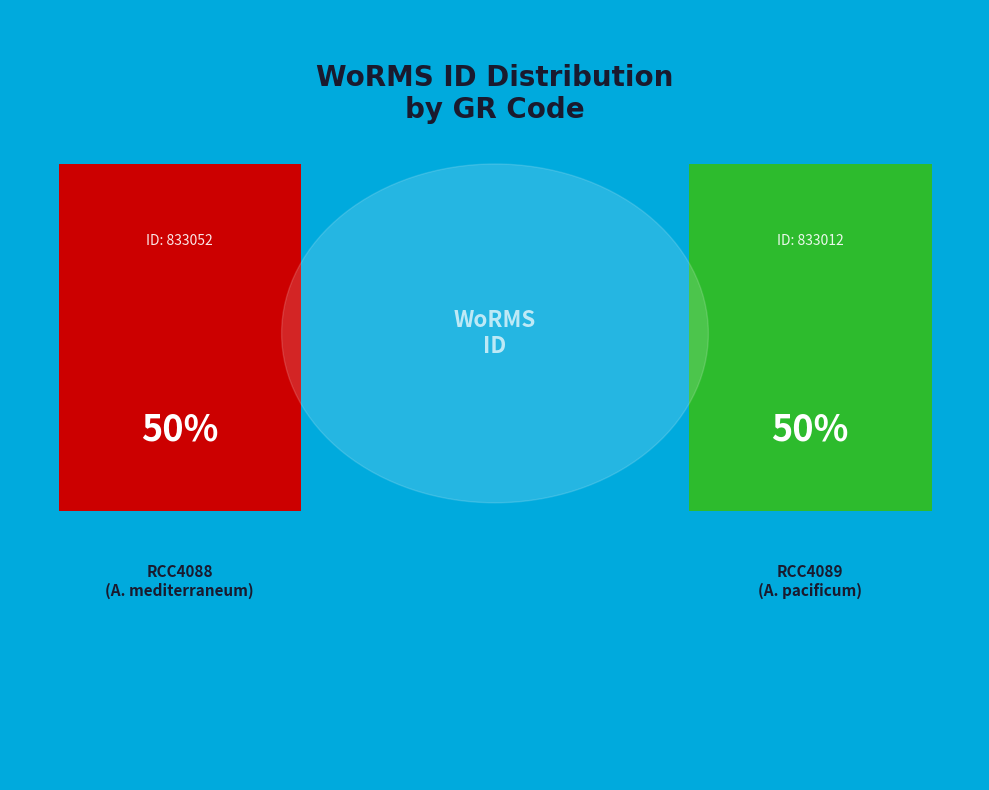

Which slice is the smallest?

RCC4089